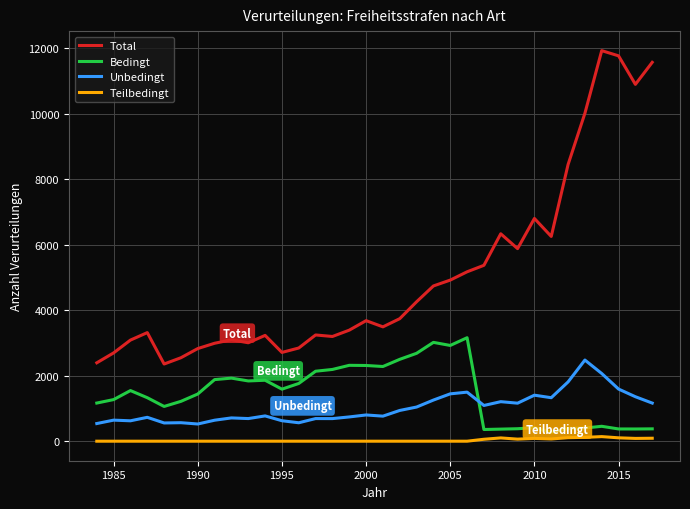

Does the chart display data point markers on the line(s)?

No